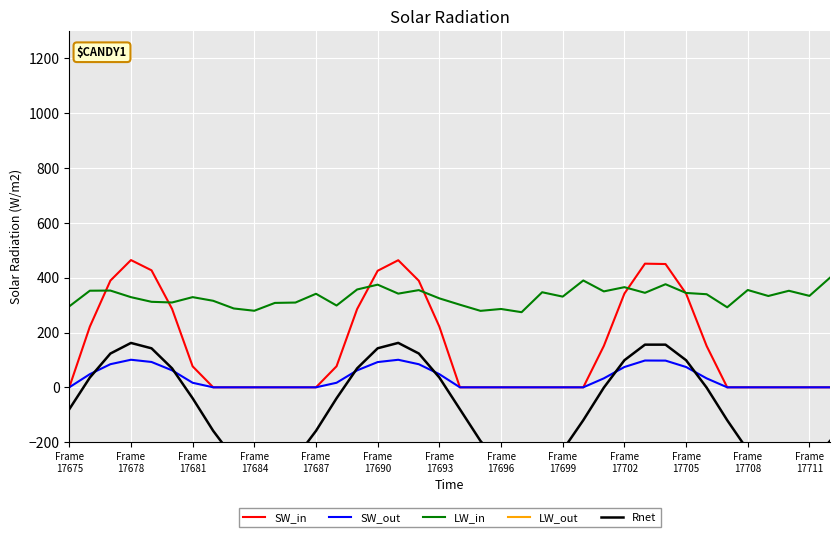

True or false: SW_out and LW_in intersect in this chart.

False